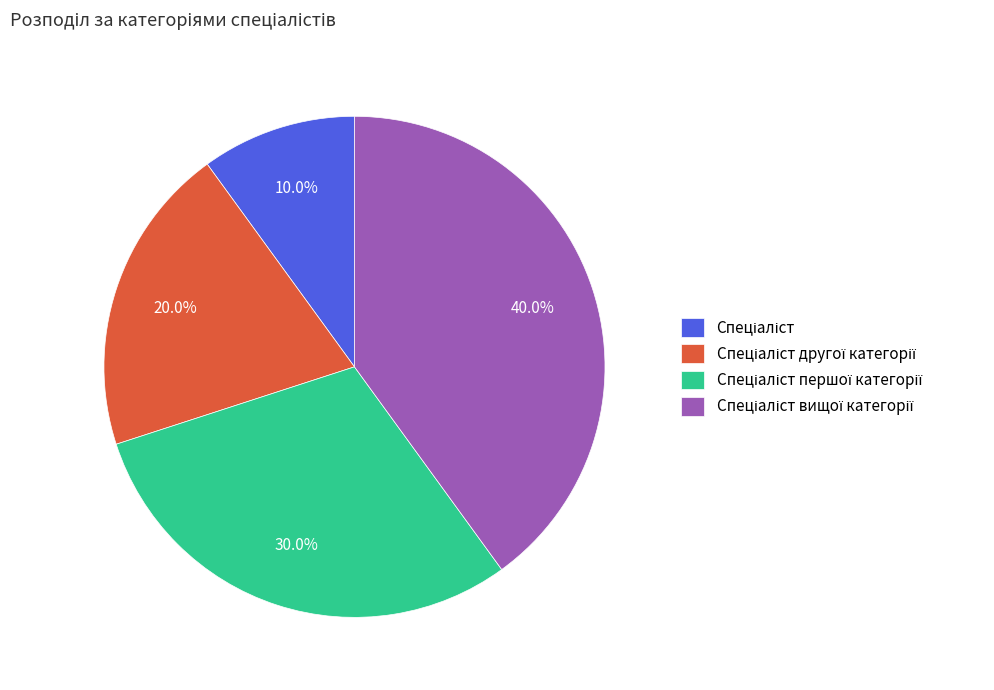

Is there any slice that represents more than half of the pie?

No